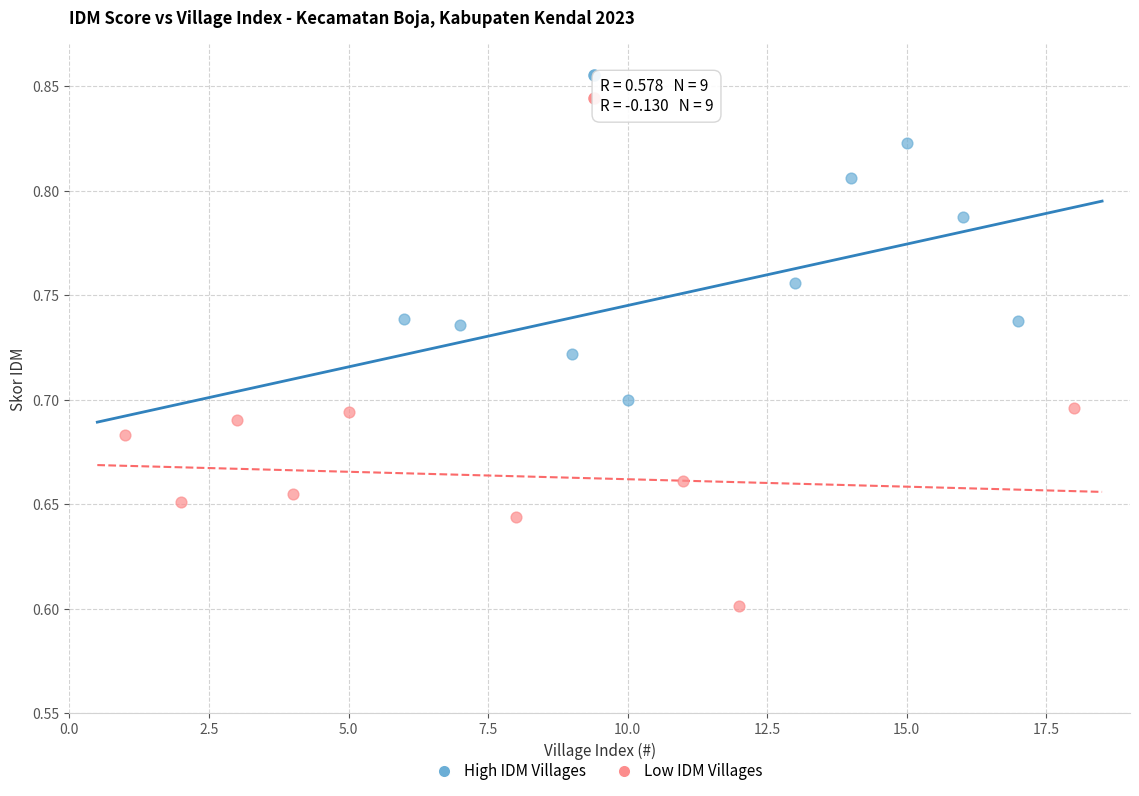

Which series has the widest spread of Y values?

High IDM Villages